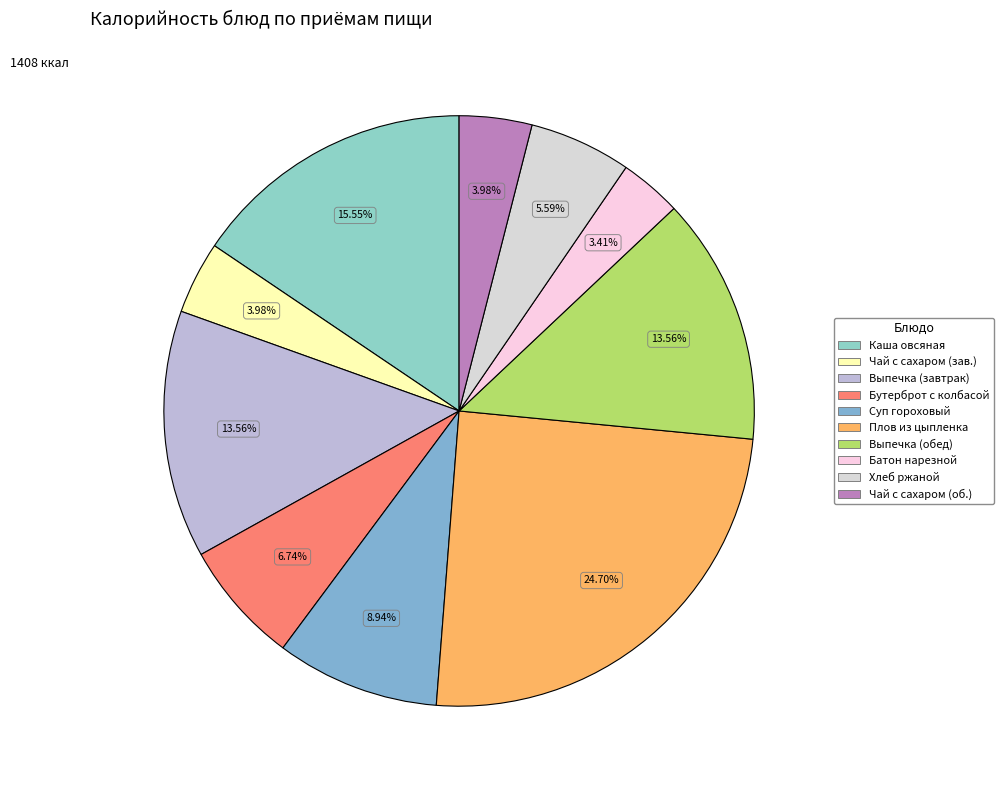

Rank the categories by value from highest to lowest.

Плов из цыпленка, Каша овсяная на молоке с маслом, Выпечка дрож/печенье/пряники (завтрак), Выпечка дрож/печенье/пряники (обед), Суп гороховый, Бутерброт с колбасой п/к, Хлеб ржаной, Чай с сахаром (завтрак), Чай с сахаром (обед), Батон нарезной